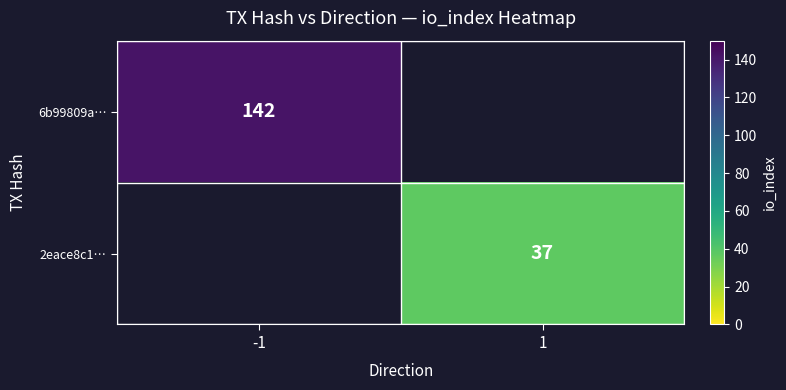

Which label corresponds to the largest value in the chart?

-1